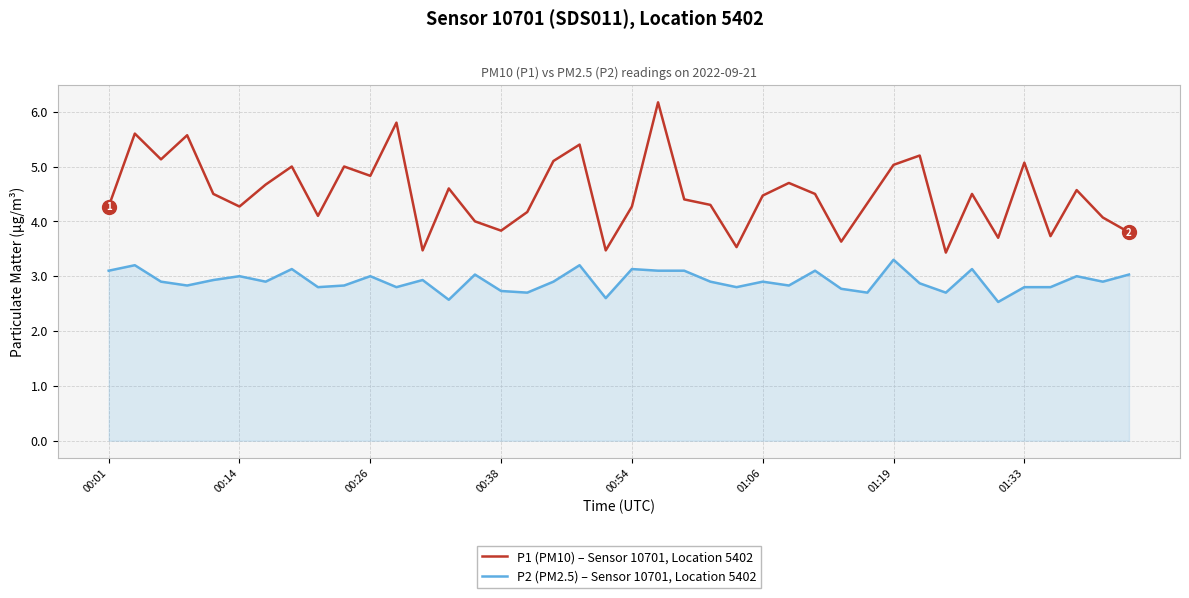

Which series has the widest spread of values?

P1 (PM10) – Sensor 10701, Location 5402